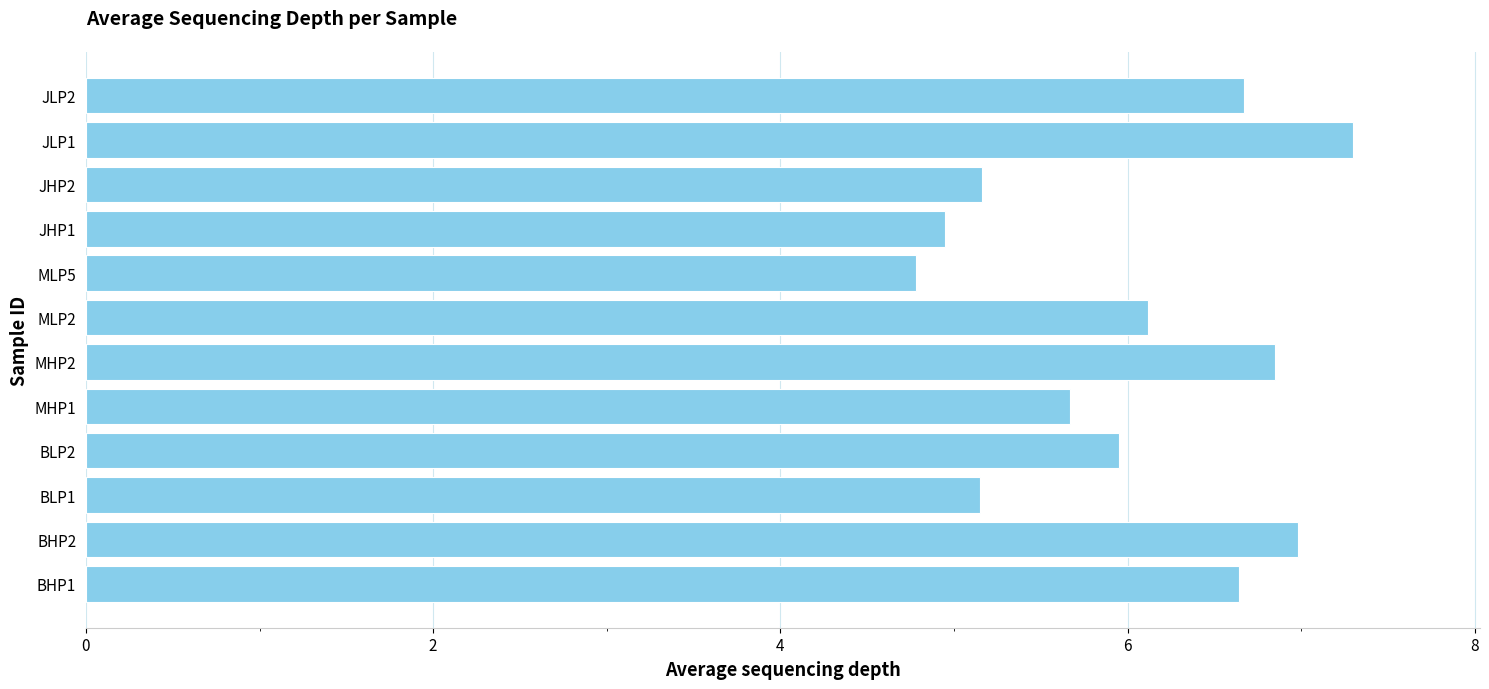

What is the maximum value shown in the chart?

7.3